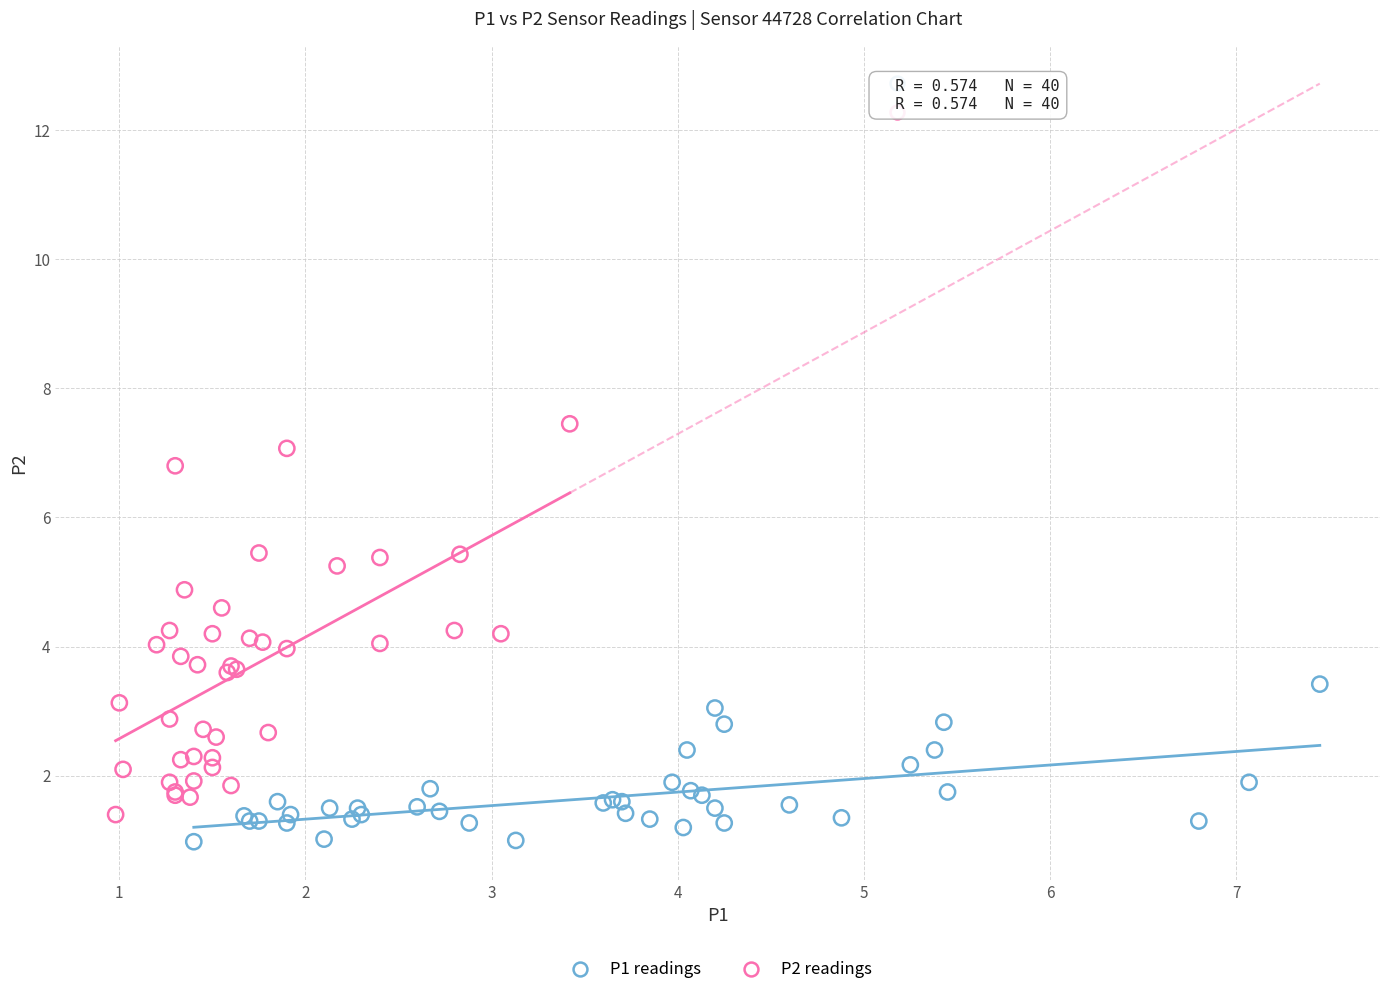

Which series has the largest Y range (max minus min)?

P2 readings